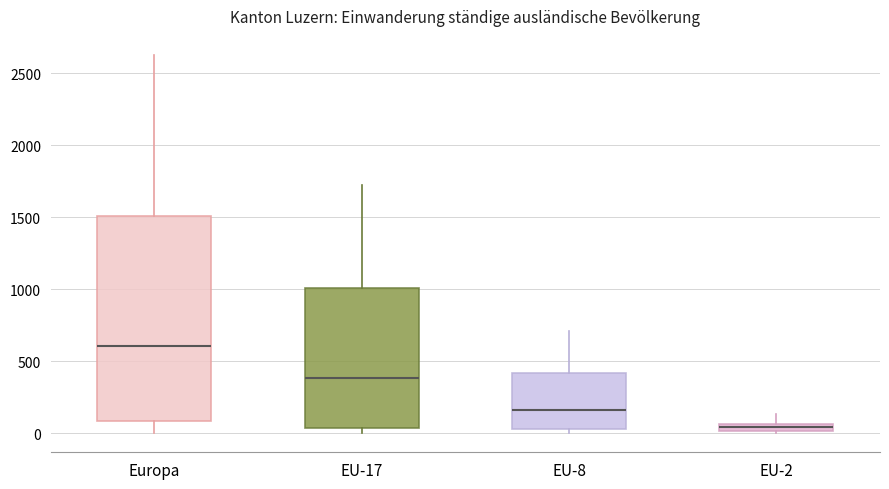

Which box's median line is the highest?

Europa